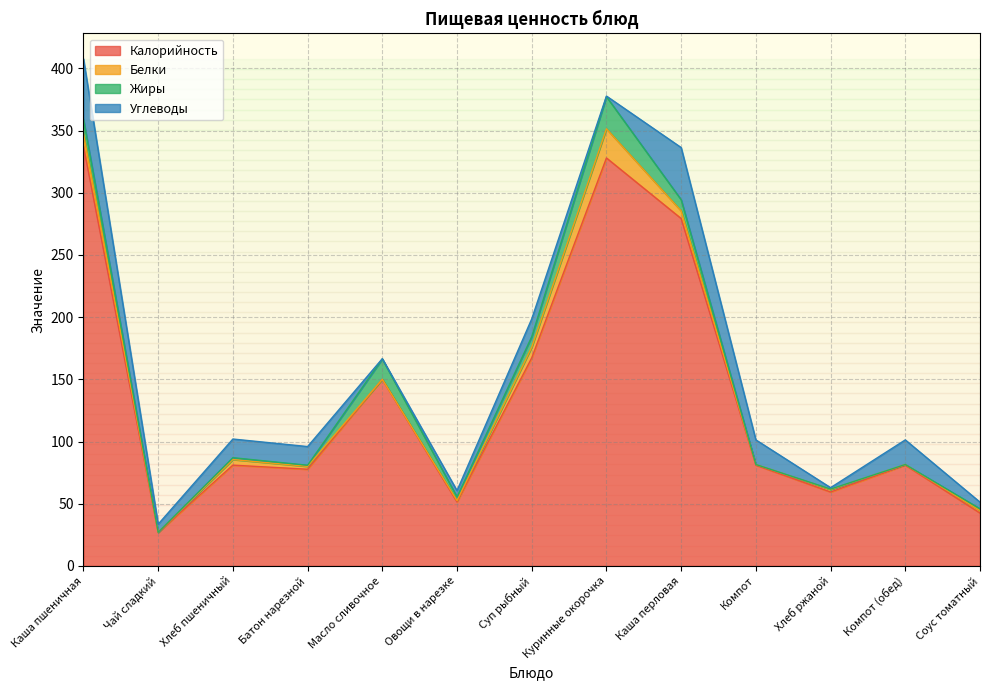

How many data points in Углеводы are less than 14?

6